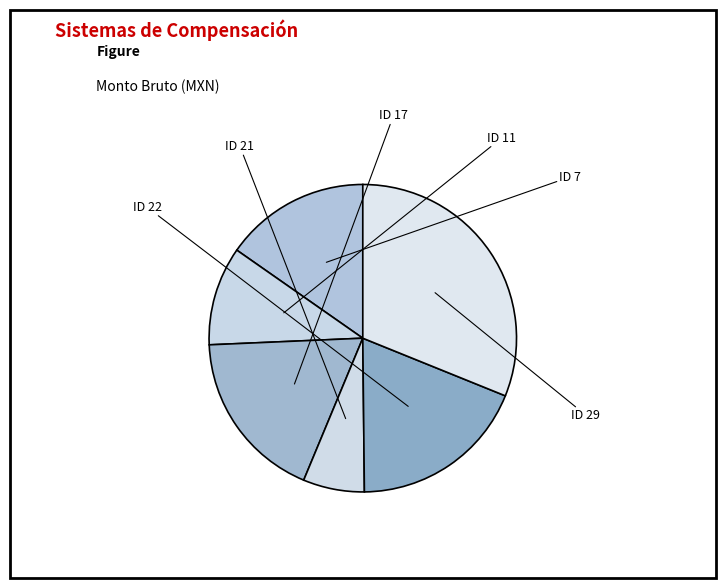

Count the number of slices in the pie.

6